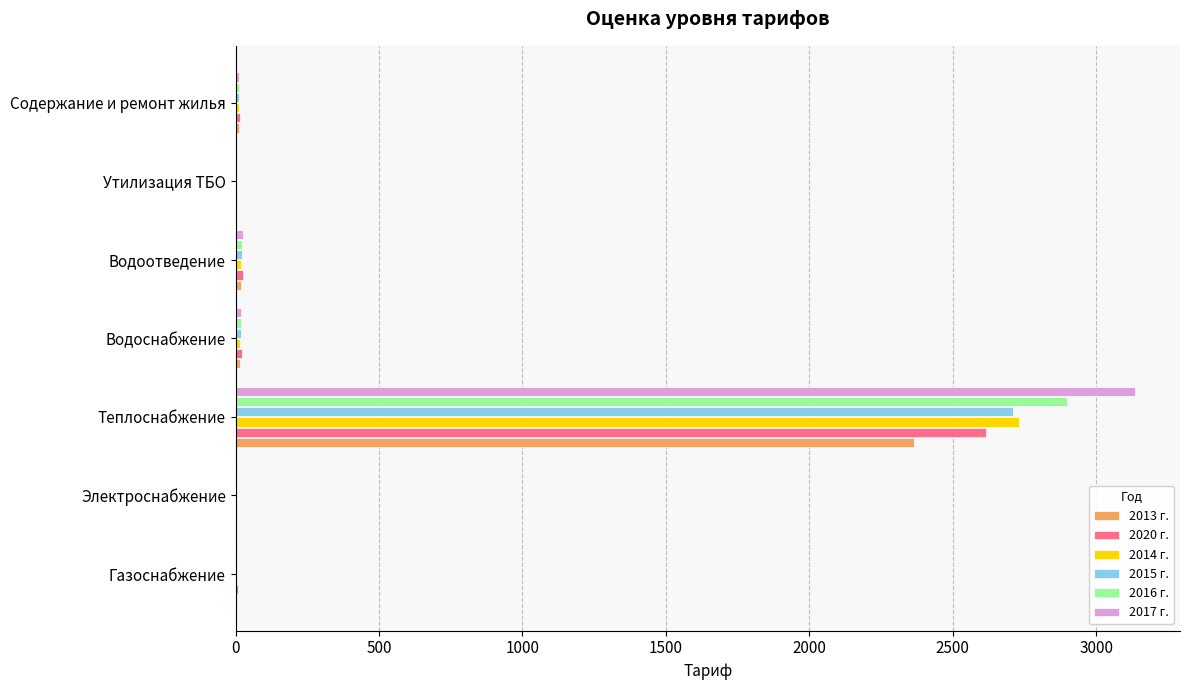

At which category is the sum across all series the highest?

Теплоснабжение